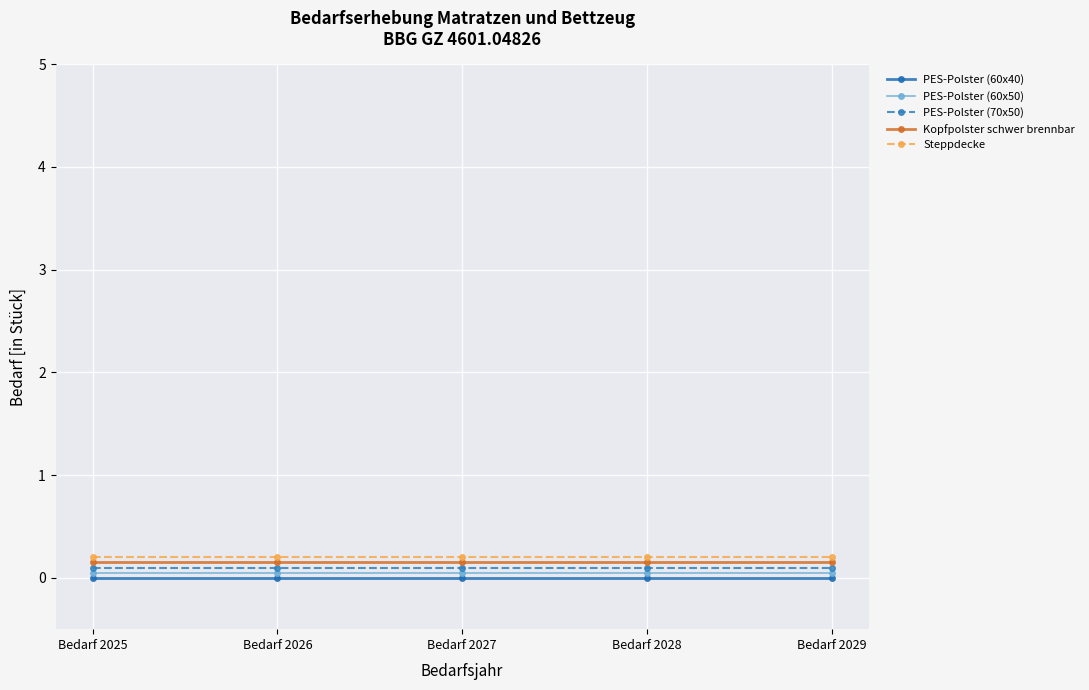

Reading left to right, transcribe all the data shown in this chart.

PES-Polster (60x40): 0.0	0.0	0.0	0.0	0.0
PES-Polster (60x50): 0.1	0.1	0.1	0.1	0.1
PES-Polster (70x50): 0.1	0.1	0.1	0.1	0.1
Kopfpolster schwer brennbar: 0.2	0.2	0.2	0.2	0.2
Steppdecke: 0.2	0.2	0.2	0.2	0.2